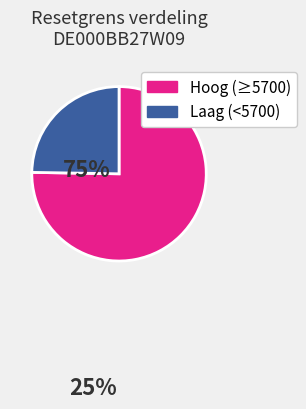

Which has a higher value, Laag (<5700) or Hoog (≥5700)?

Hoog (≥5700)